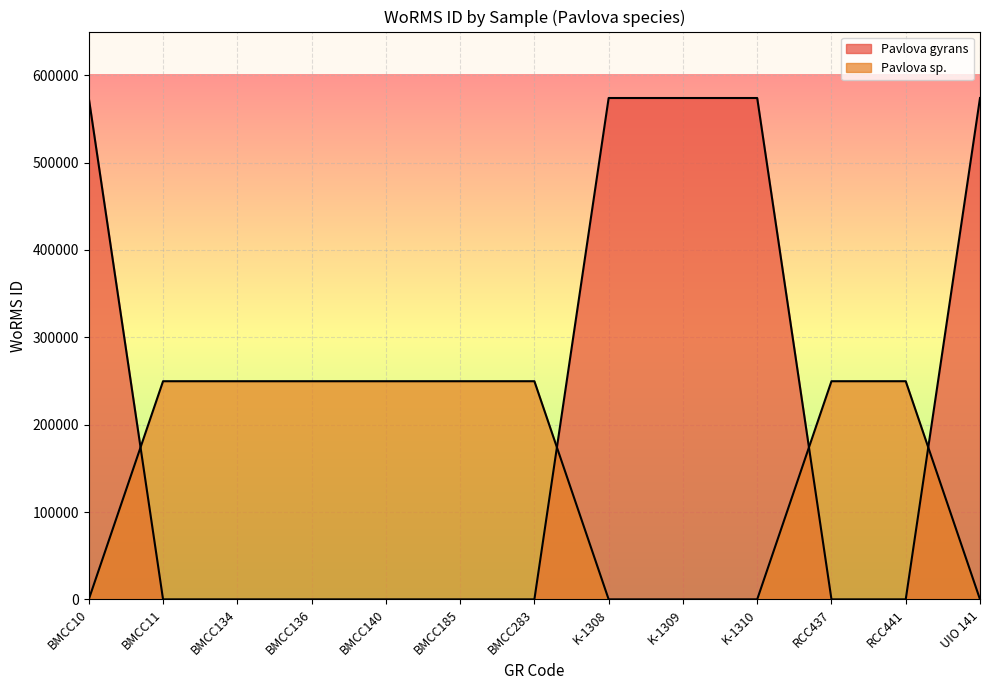

At how many categories does at least one series exceed 349301?

5